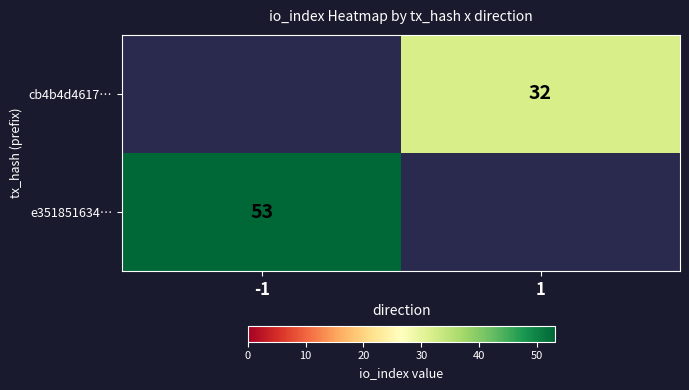

Is it true that cb4b4d4617… equals 32 at 1?

True